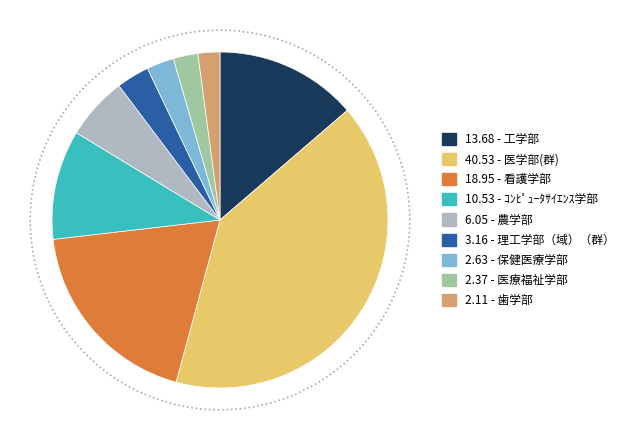

What percentage is the 看護学部 slice, to the nearest percent?

19%